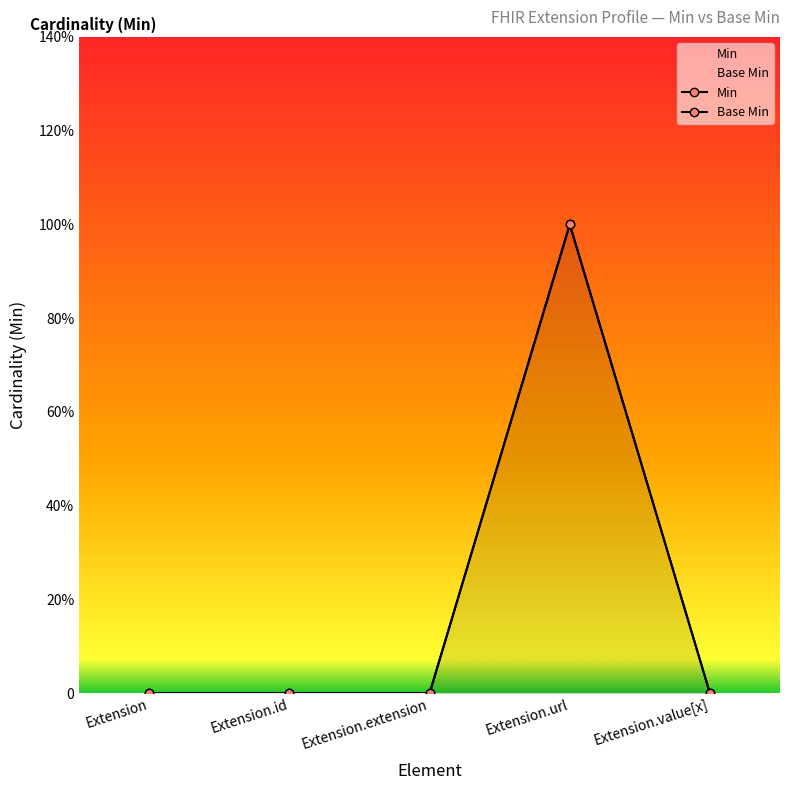

What is the difference between the maximum and minimum values in the Base Min series?

1